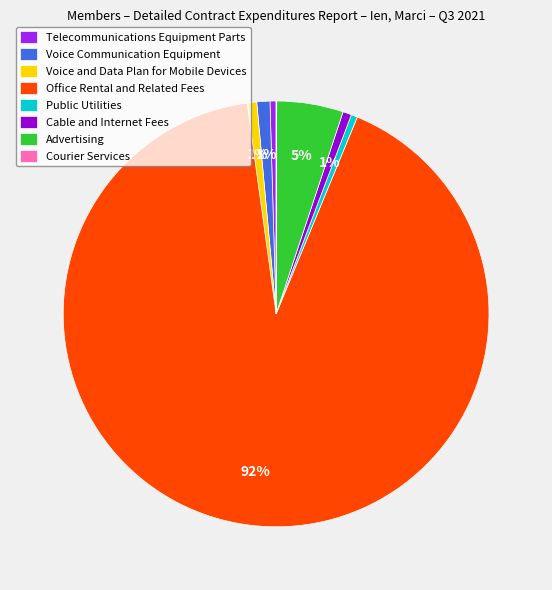

To the nearest percent, what is the combined percentage of Office Rental and Related Fees and Advertising?

97%